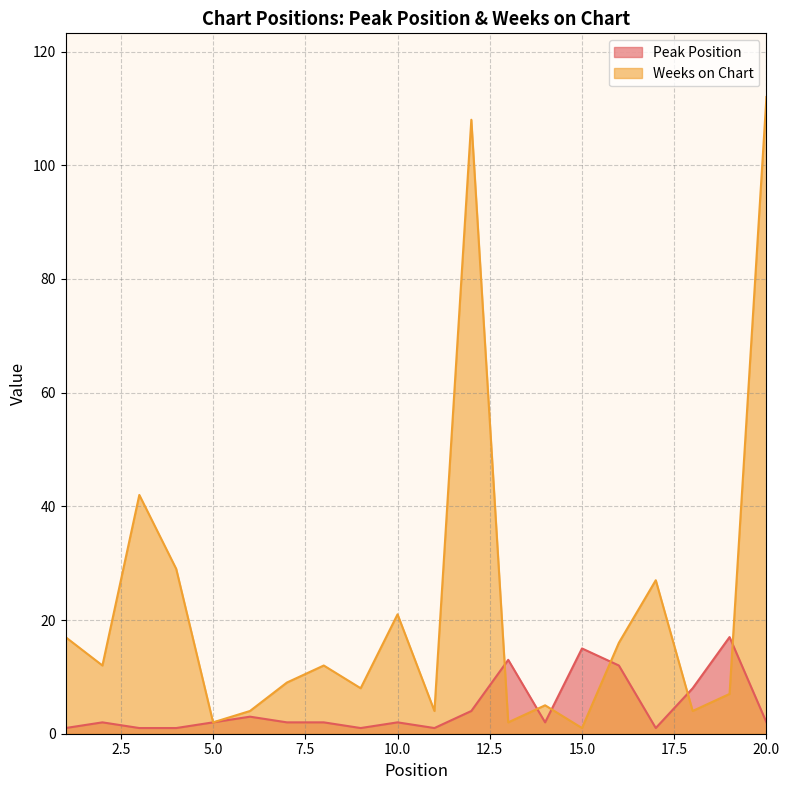

Reading right to left, transcribe all the data shown in this chart.

Peak Position: 2	17	8	1	12	15	2	13	4	1	2	1	2	2	3	2	1	1	2	1
Weeks on Chart: 112	7	4	27	16	1	5	2	108	4	21	8	12	9	4	2	29	42	12	17